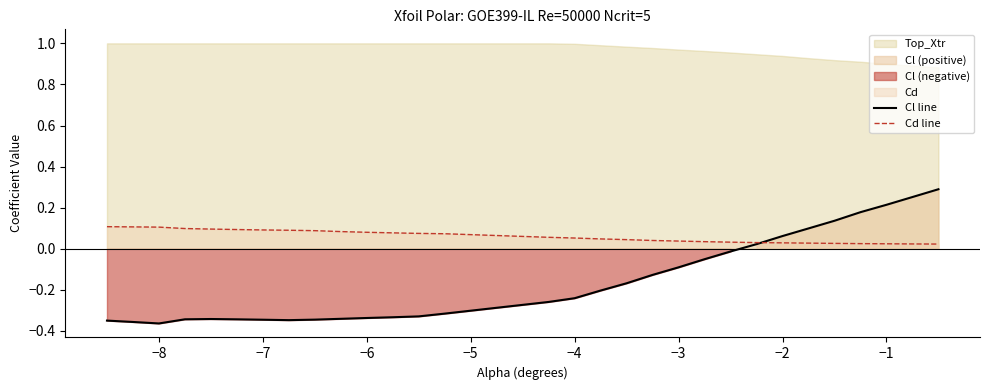

What is the average value of the Cl line series?

-0.2